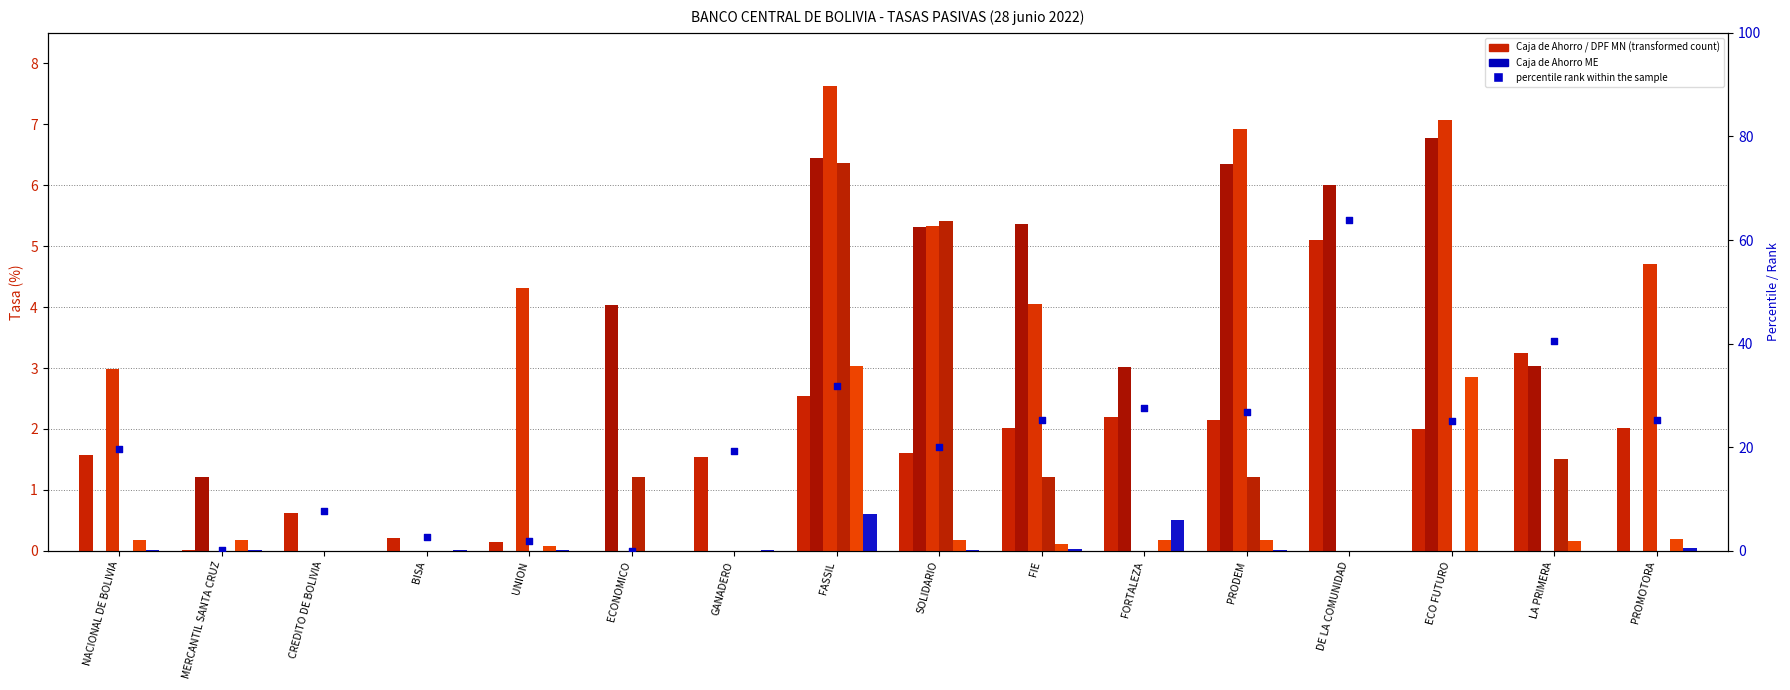

What is the total value across all series at NACIONAL DE BOLIVIA?

4.8